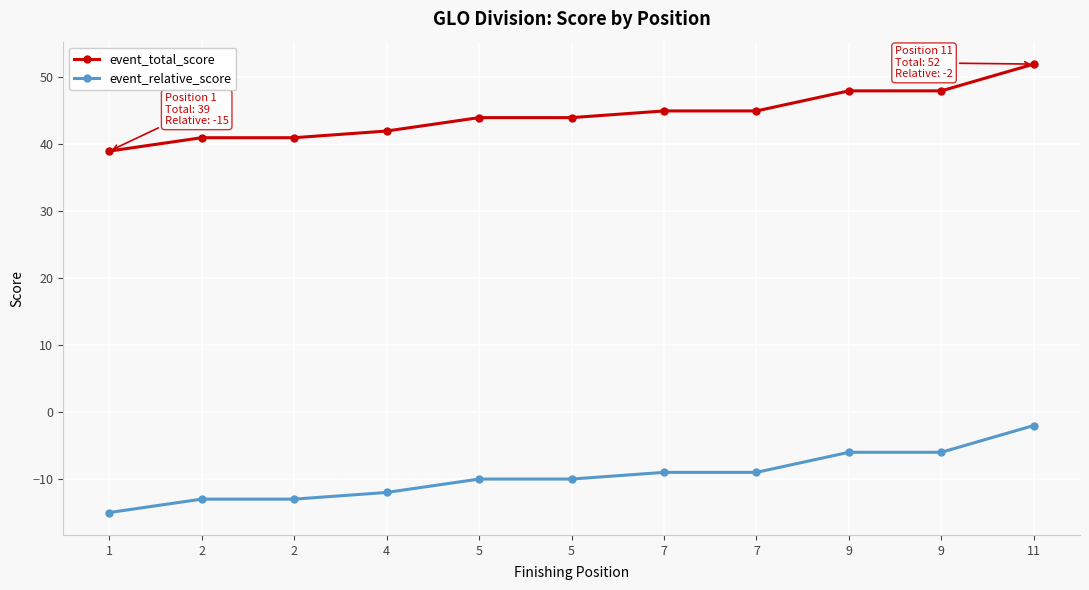

Which category has the lowest value across all series?

1